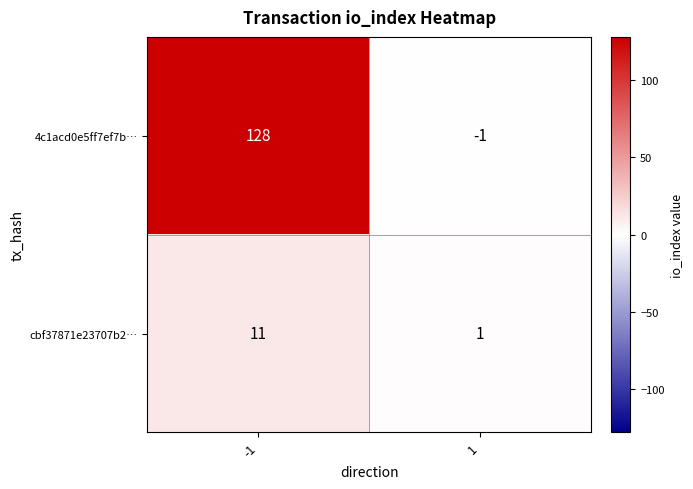

The value of cbf37871e23707b2… at 1 is 1. True or false?

True